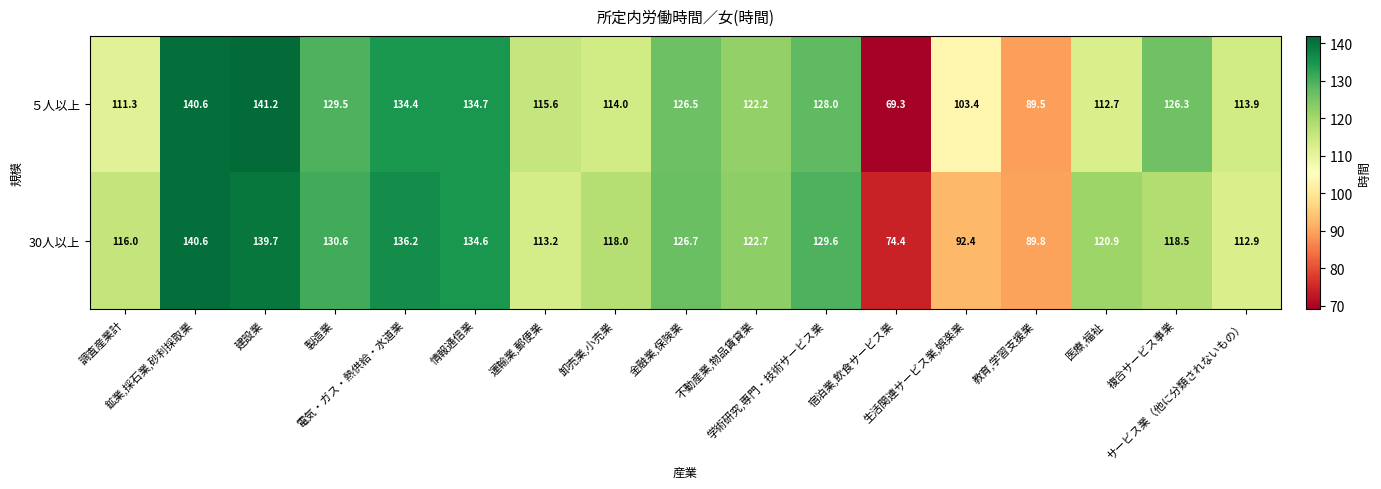

What is the average value of the 30人以上 series?

118.6